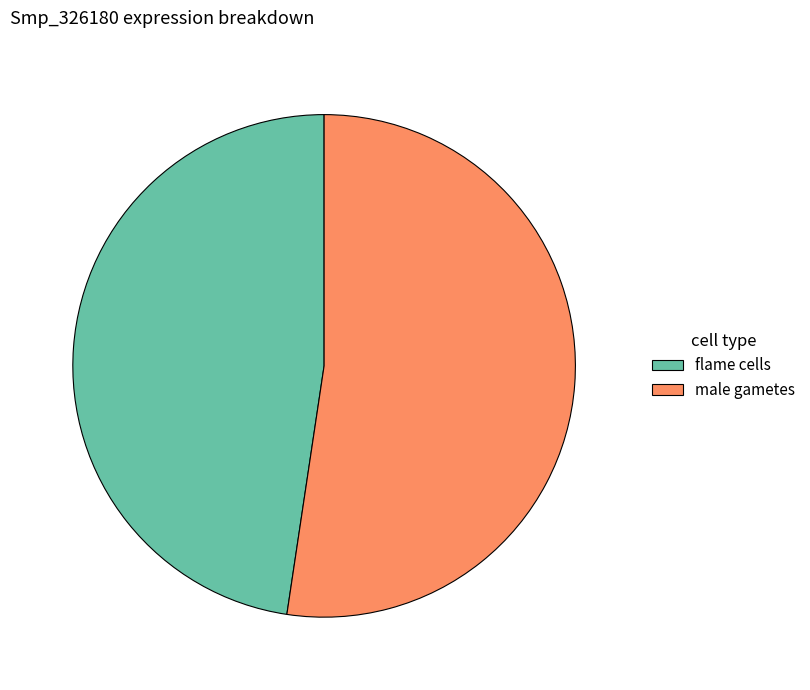

Between male gametes and flame cells, which is larger?

male gametes